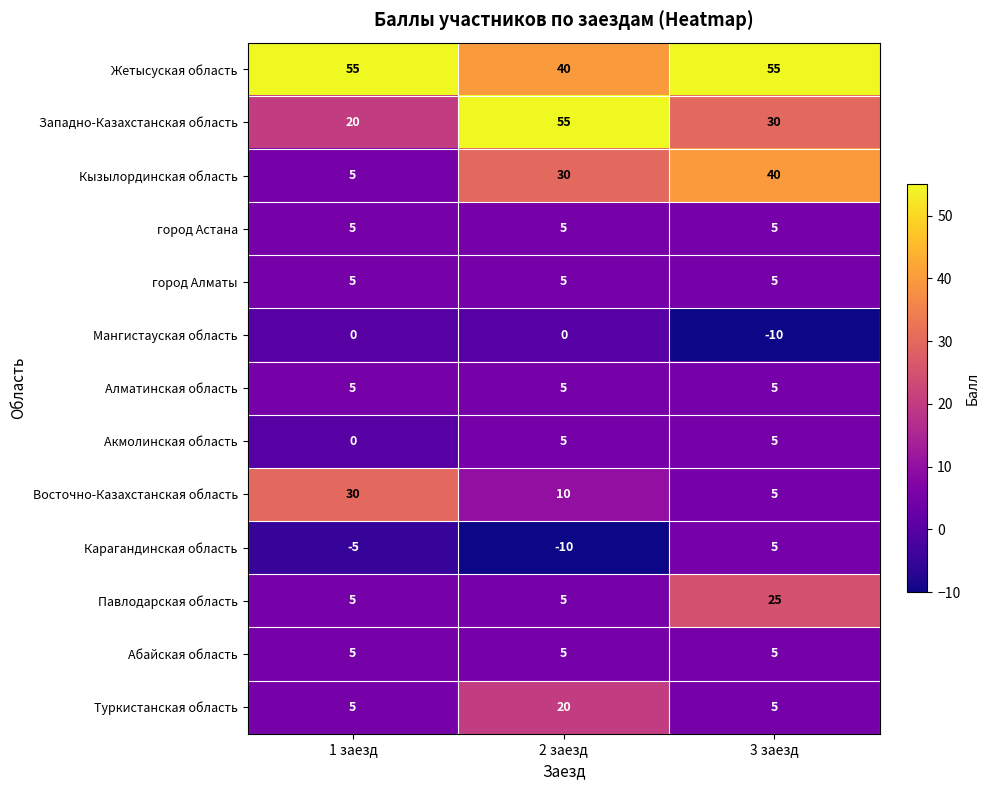

What is the greatest value displayed?

55